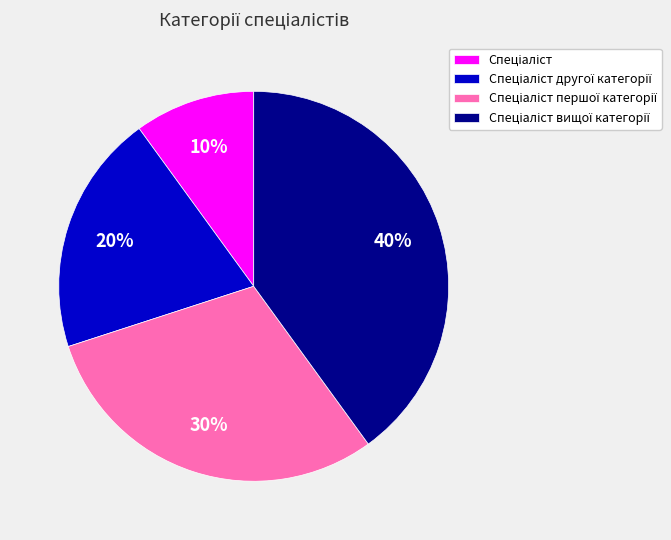

To the nearest percent, what is the average slice percentage?

25%